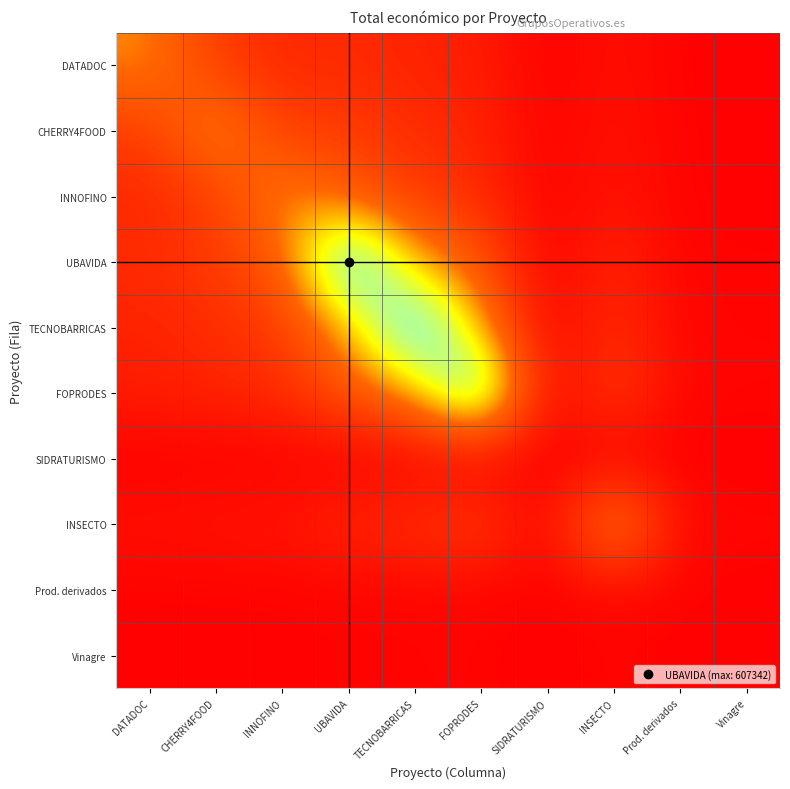

Rank the series at UBAVIDA from lowest to highest value.

SIDRATURISMO, Vinagre, Prod. derivados, INSECTO, DATADOC, CHERRY4FOOD, FOPRODES, INNOFINO, TECNOBARRICAS, UBAVIDA